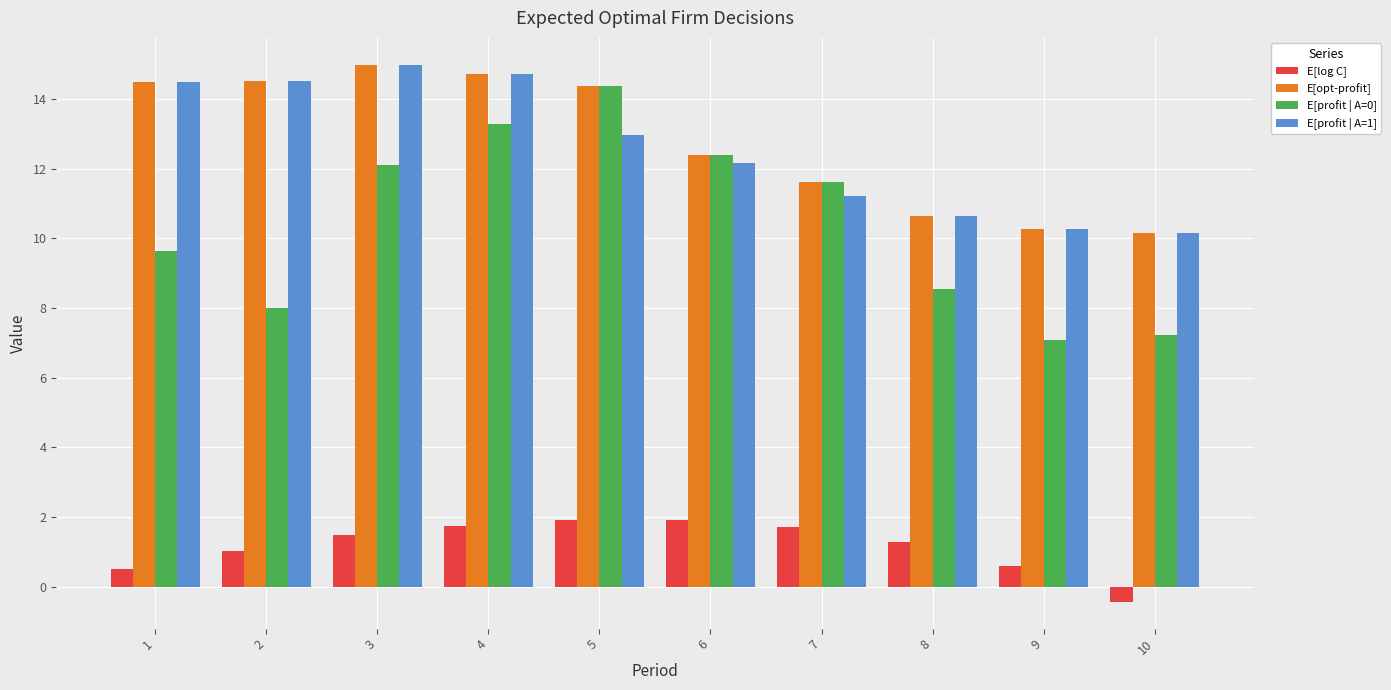

What is the total value across all series at 2?

38.1